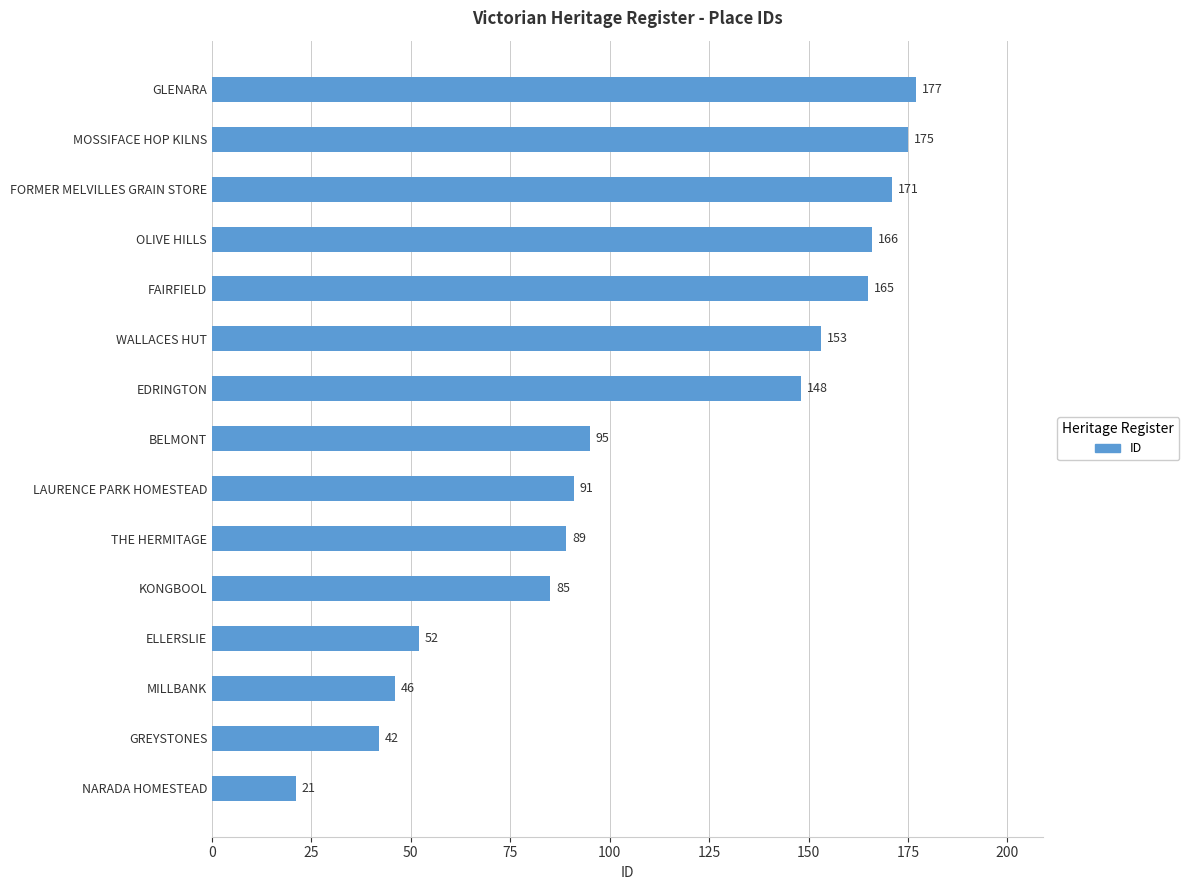

What is the difference between the maximum and minimum values?

156